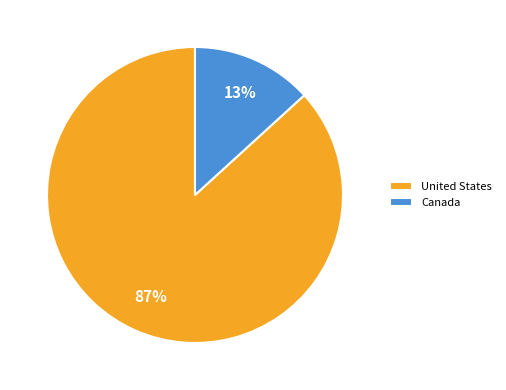

The Canada slice represents 23% of the pie. True or false?

False